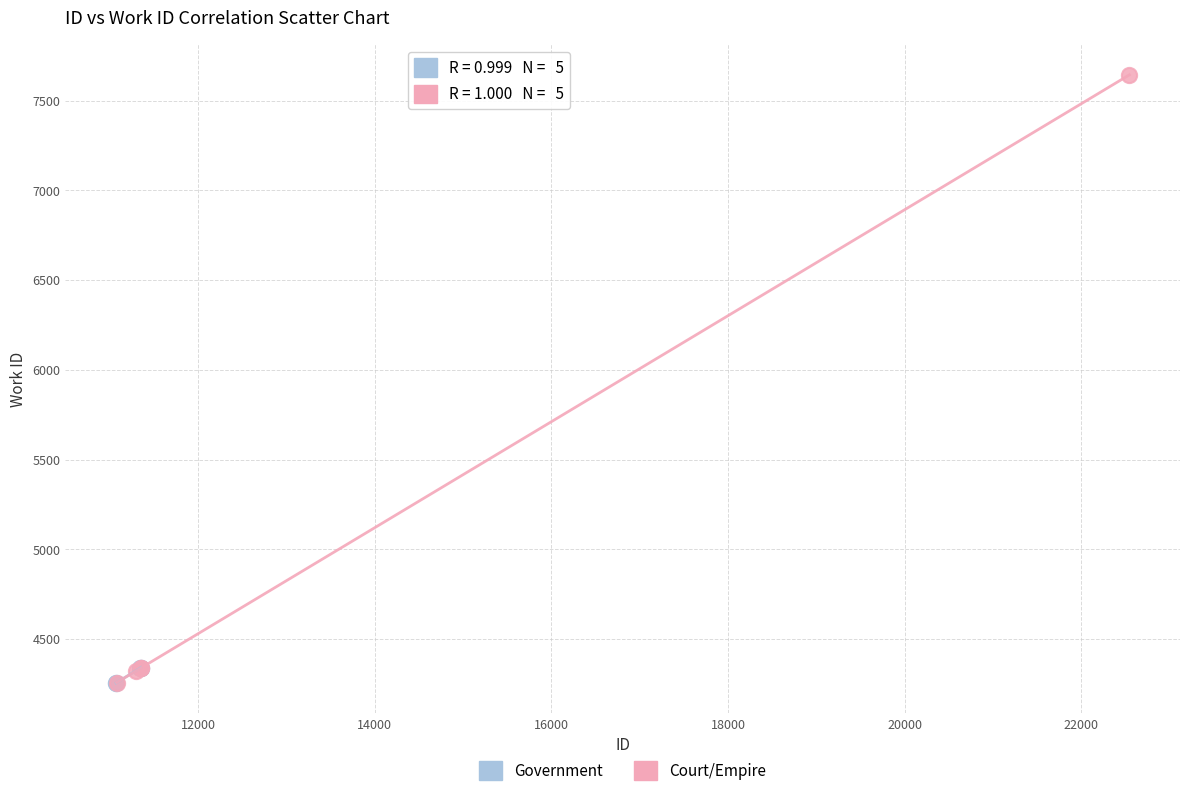

Which series contains the highest Y value?

Court/Empire